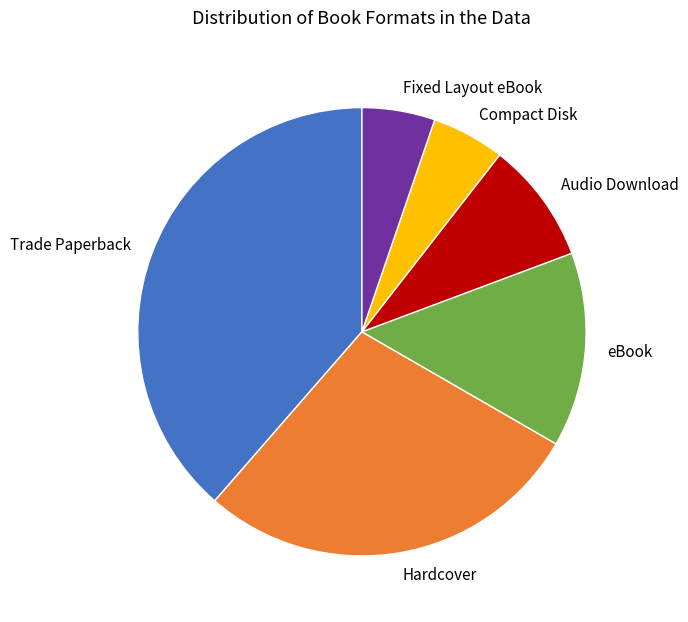

Which has a higher value, Hardcover or Fixed Layout eBook?

Hardcover